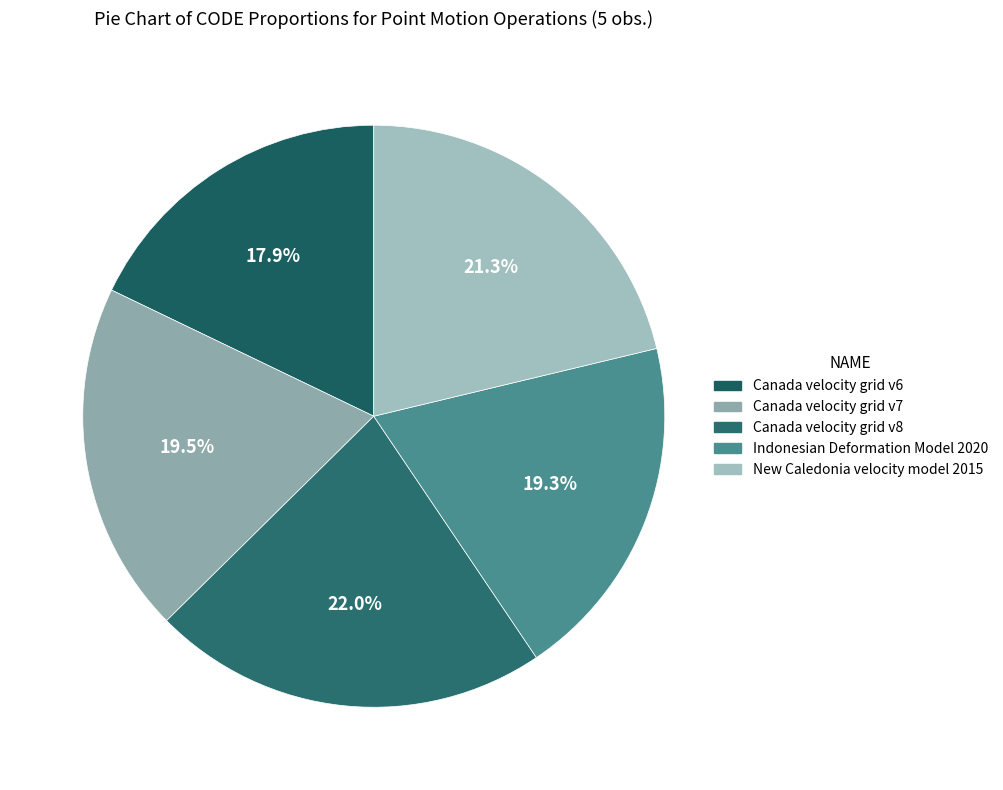

Which category has the smallest portion of the pie?

Canada velocity grid v6